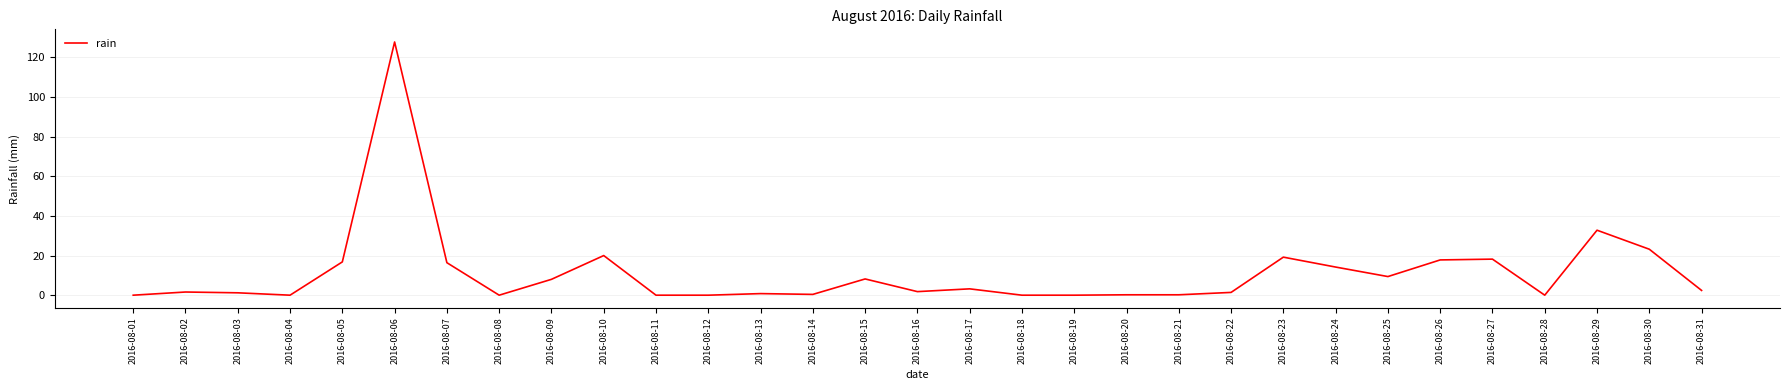

The chart shows a value of 0.0 at 2016-08-18. True or false?

True